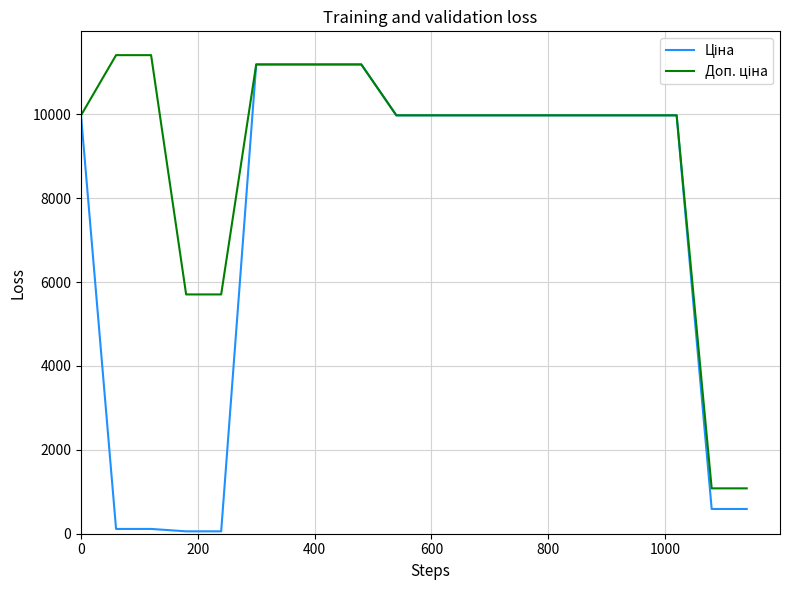

Does the chart display data point markers on the line(s)?

No